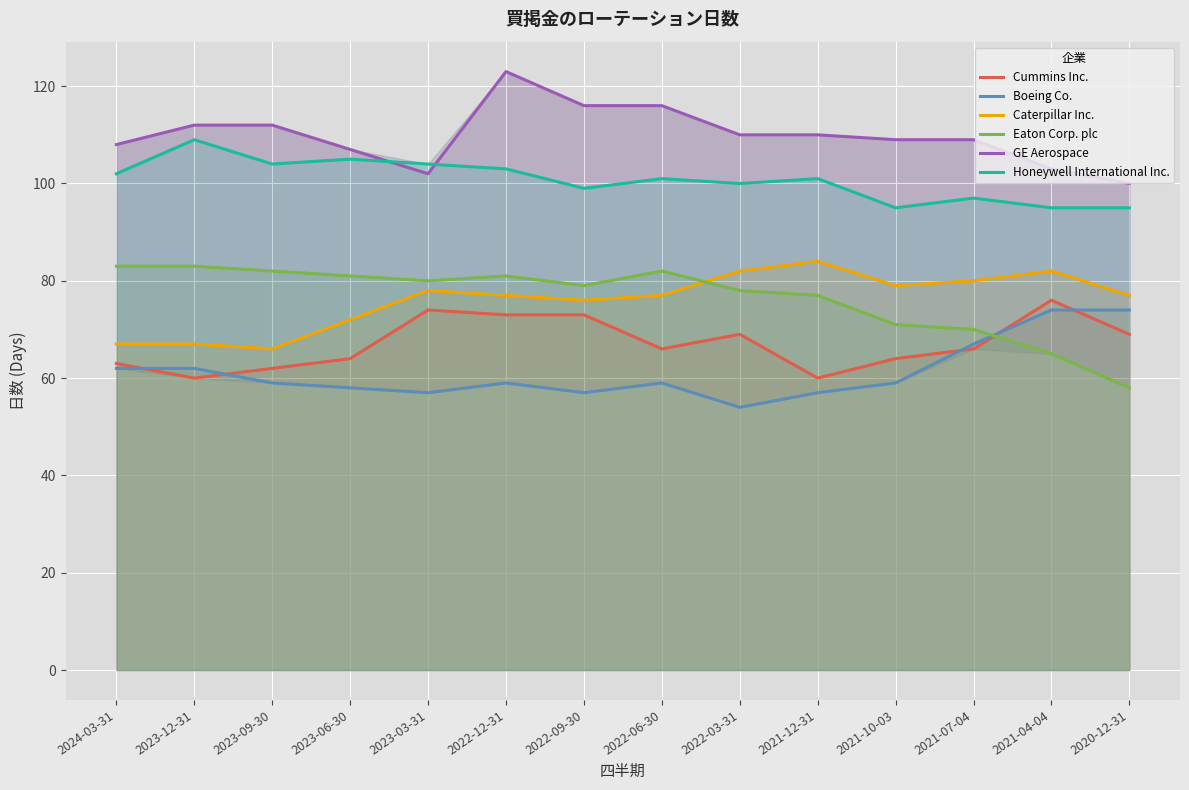

What position from the left is 2020-12-31?

14